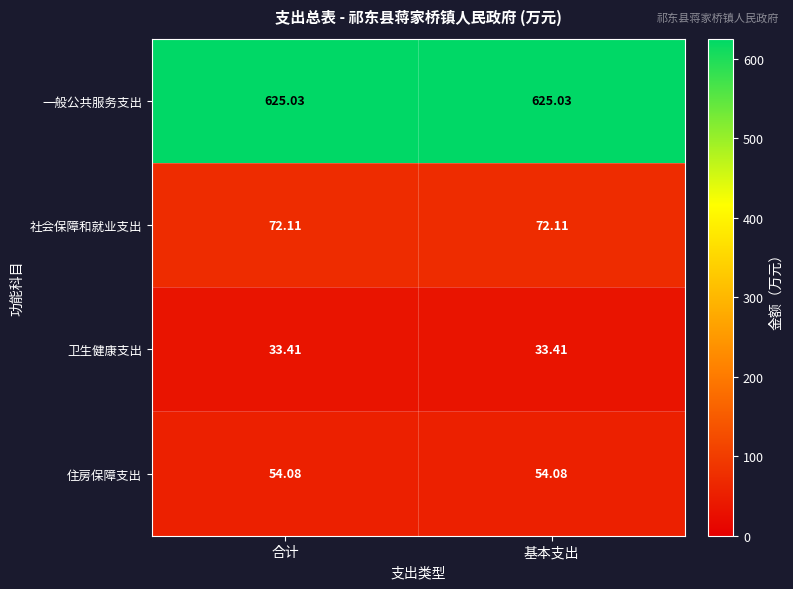

At 基本支出, list the series in order from smallest to largest.

卫生健康支出, 住房保障支出, 社会保障和就业支出, 一般公共服务支出